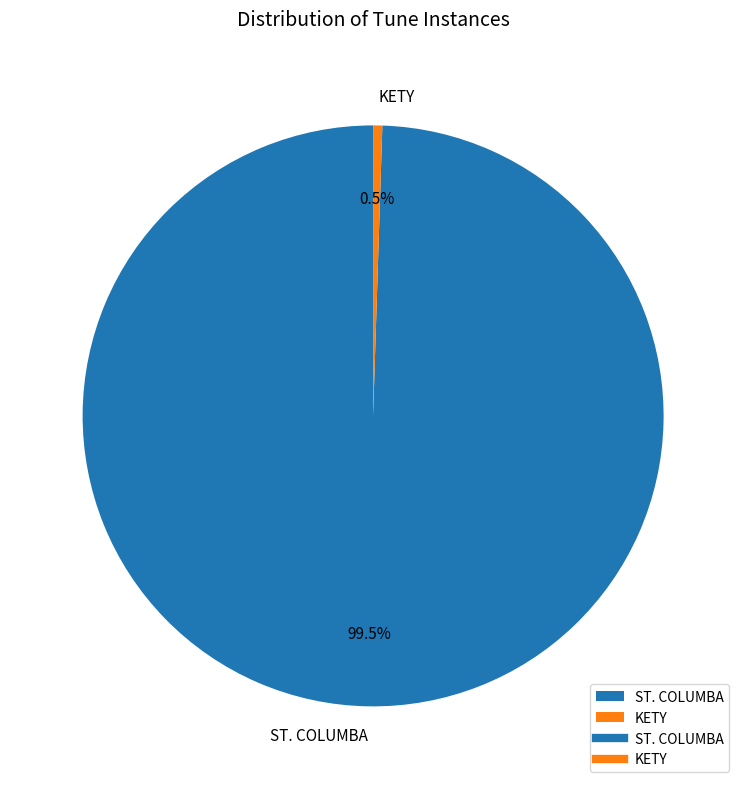

Which category accounts for the majority?

ST. COLUMBA